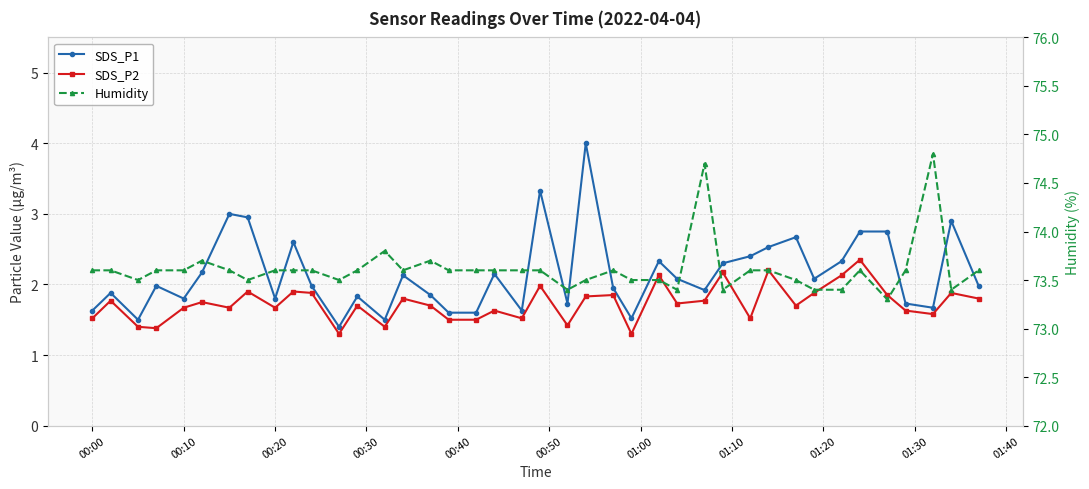

How many lines are shown in the chart?

3